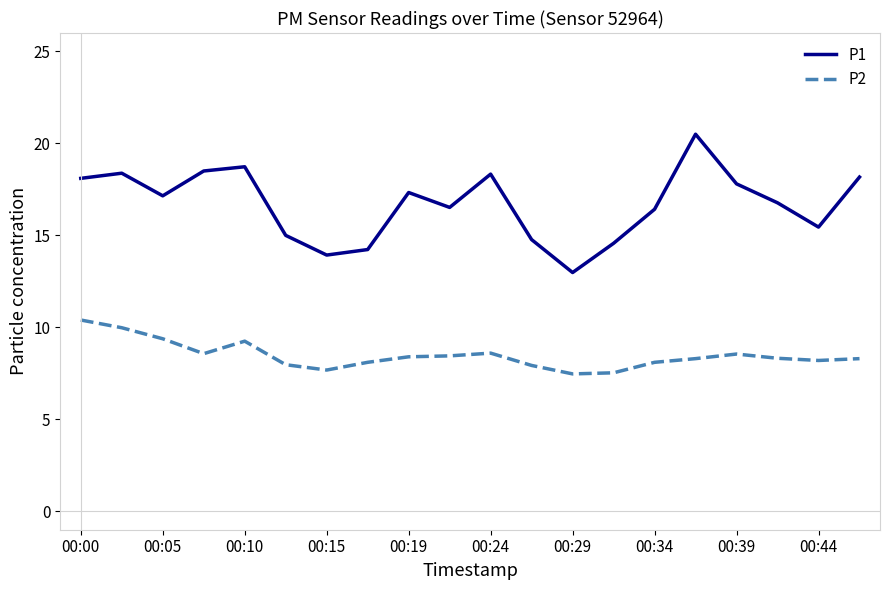

True or false: P1 and P2 cross at least once.

False